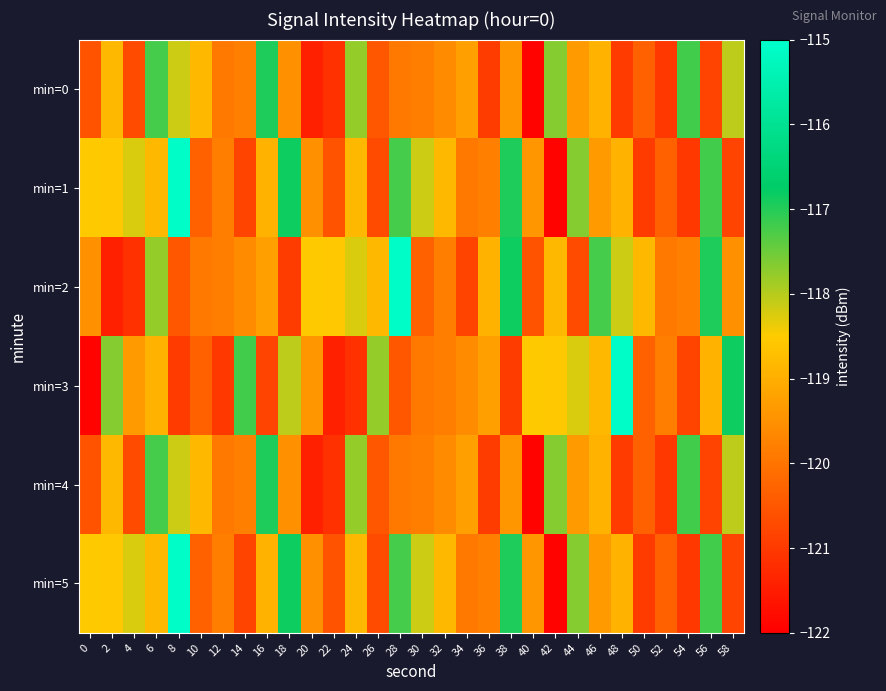

Reading left to right, extract all data points from this chart.

min=0: 0=-120.6	2=-118.8	4=-120.7	6=-117.2	8=-118.2	10=-118.8	12=-119.9	14=-119.8	16=-117.0	18=-119.5	20=-121.4	22=-121.1	24=-117.8	26=-120.5	28=-119.9	30=-119.8	32=-119.6	34=-119.3	36=-120.9	38=-119.4	40=-121.9	42=-117.7	44=-119.3	46=-118.9	48=-121.0	50=-120.3	52=-121.0	54=-117.2	56=-120.8	58=-118.0
min=1: 0=-118.5	2=-118.6	4=-118.2	6=-118.8	8=-115.1	10=-120.3	12=-119.8	14=-120.8	16=-118.9	18=-116.9	20=-119.5	22=-120.6	24=-118.8	26=-120.7	28=-117.2	30=-118.2	32=-118.8	34=-119.9	36=-119.8	38=-117.0	40=-119.4	42=-121.9	44=-117.7	46=-119.3	48=-118.9	50=-121.0	52=-120.3	54=-121.0	56=-117.2	58=-120.8
min=2: 0=-119.5	2=-121.4	4=-121.1	6=-117.8	8=-120.5	10=-119.9	12=-119.8	14=-119.6	16=-119.3	18=-120.9	20=-118.5	22=-118.6	24=-118.2	26=-118.8	28=-115.1	30=-120.3	32=-119.8	34=-120.8	36=-118.9	38=-116.9	40=-120.6	42=-118.8	44=-120.7	46=-117.2	48=-118.2	50=-118.8	52=-119.9	54=-119.8	56=-117.0	58=-119.5
min=3: 0=-121.9	2=-117.7	4=-119.3	6=-118.9	8=-121.0	10=-120.3	12=-121.0	14=-117.2	16=-120.8	18=-118.0	20=-119.4	22=-121.4	24=-121.1	26=-117.8	28=-120.5	30=-119.9	32=-119.8	34=-119.6	36=-119.3	38=-120.9	40=-118.5	42=-118.6	44=-118.2	46=-118.8	48=-115.1	50=-120.3	52=-119.8	54=-120.8	56=-118.9	58=-116.9
min=4: 0=-120.6	2=-118.8	4=-120.7	6=-117.2	8=-118.2	10=-118.8	12=-119.9	14=-119.8	16=-117.0	18=-119.5	20=-121.4	22=-121.1	24=-117.8	26=-120.5	28=-119.9	30=-119.8	32=-119.6	34=-119.3	36=-120.9	38=-119.4	40=-121.9	42=-117.7	44=-119.3	46=-118.9	48=-121.0	50=-120.3	52=-121.0	54=-117.2	56=-120.8	58=-118.0
min=5: 0=-118.5	2=-118.6	4=-118.2	6=-118.8	8=-115.1	10=-120.3	12=-119.8	14=-120.8	16=-118.9	18=-116.9	20=-119.5	22=-120.6	24=-118.8	26=-120.7	28=-117.2	30=-118.2	32=-118.8	34=-119.9	36=-119.8	38=-117.0	40=-119.4	42=-121.9	44=-117.7	46=-119.3	48=-118.9	50=-121.0	52=-120.3	54=-121.0	56=-117.2	58=-120.8